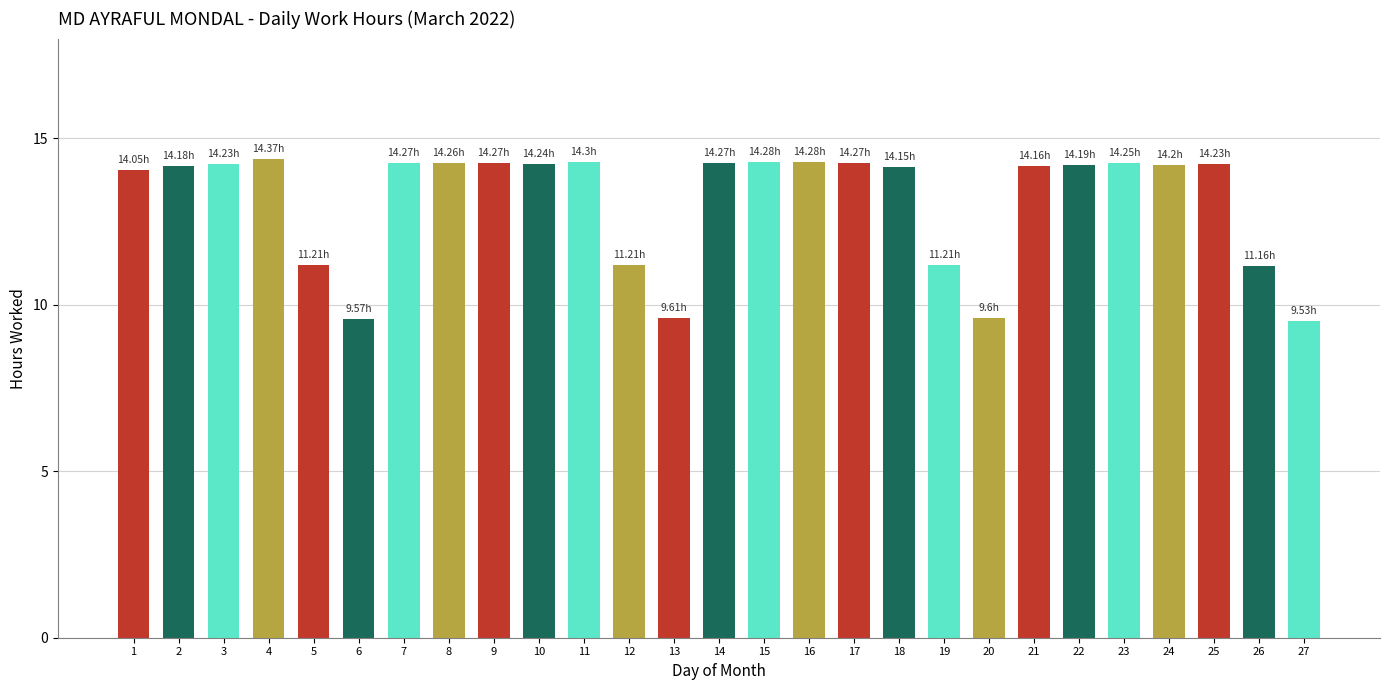

What is the value of the 5th bar from the left?

11.2